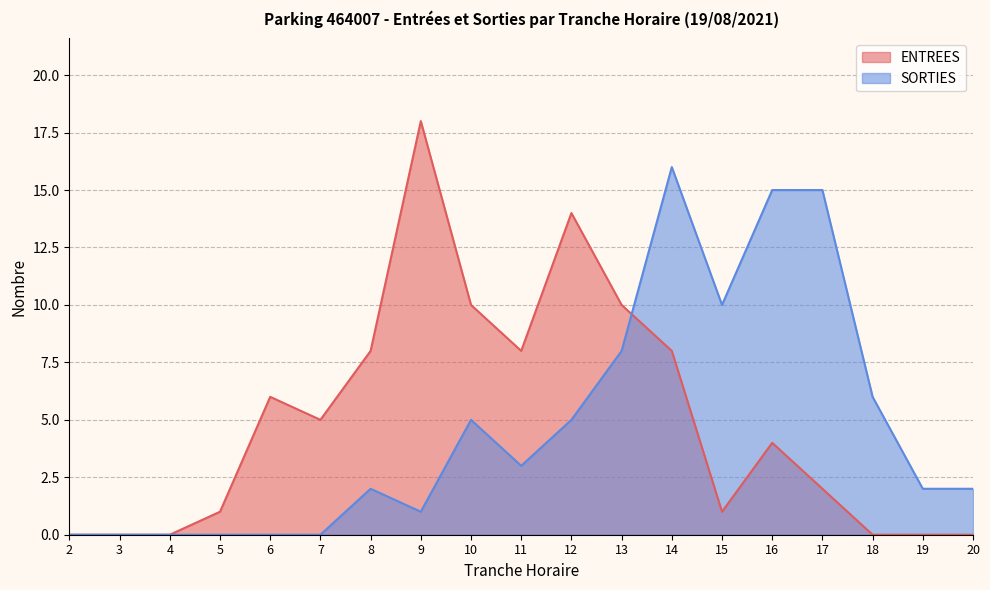

What is the value of the ENTREES point at the 7th from the left?

8